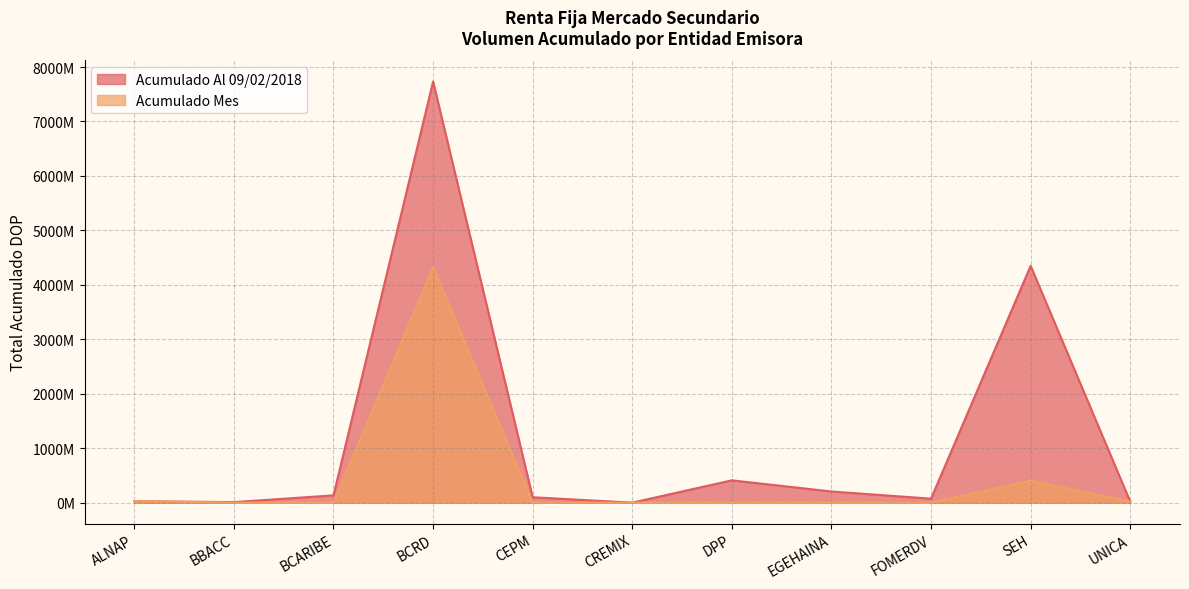

Which series has the largest total across all categories?

Acumulado Al 09/02/2018